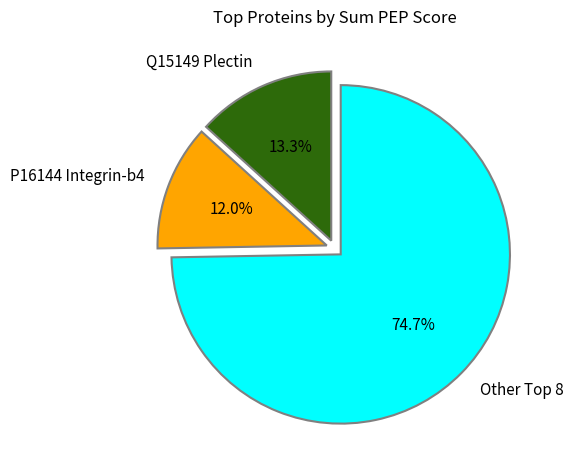

What is the ratio of the value at P16144 Integrin-b4 to the value at Q15149 Plectin?

0.9